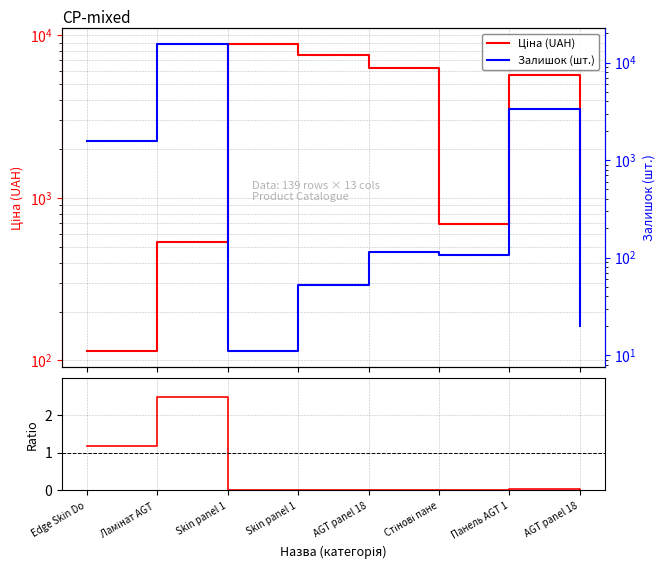

How many interior local valleys does the Ціна (UAH) series have?

1